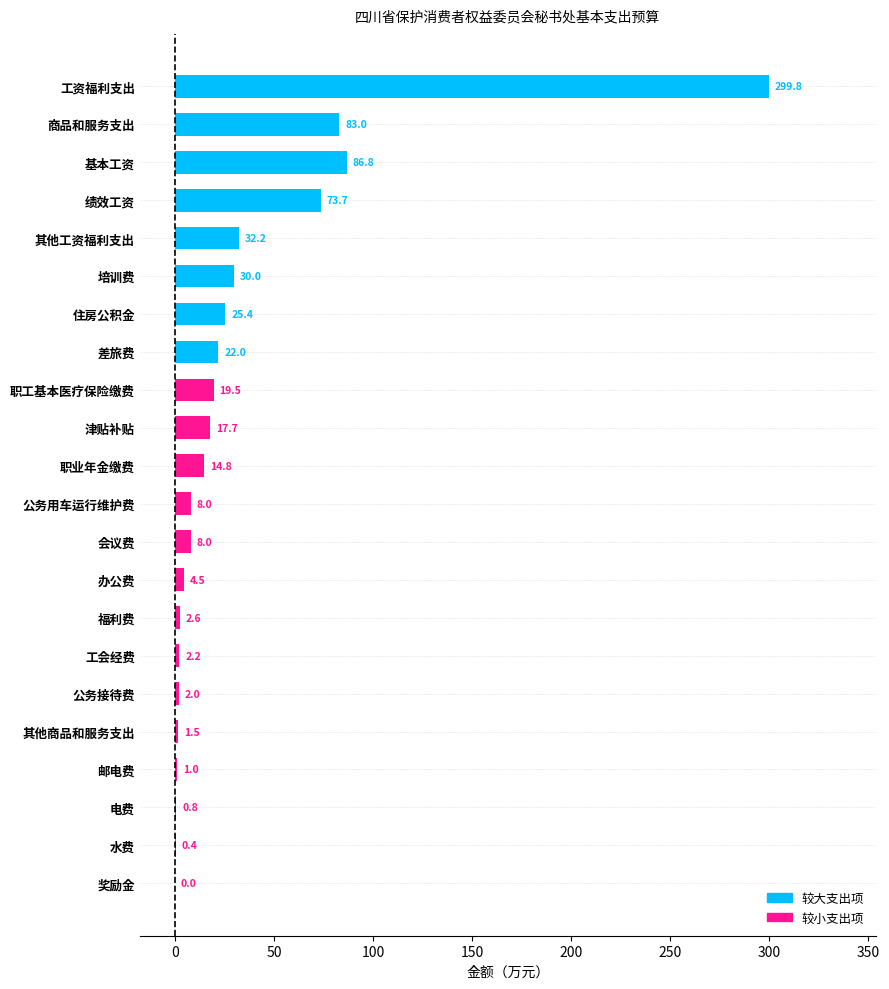

Does the chart contain stacked bars?

No